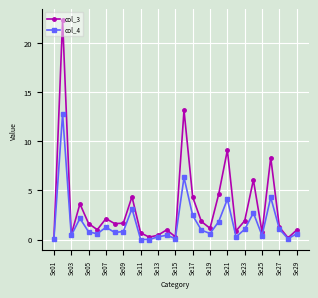

Does the chart display data point markers on the line(s)?

Yes